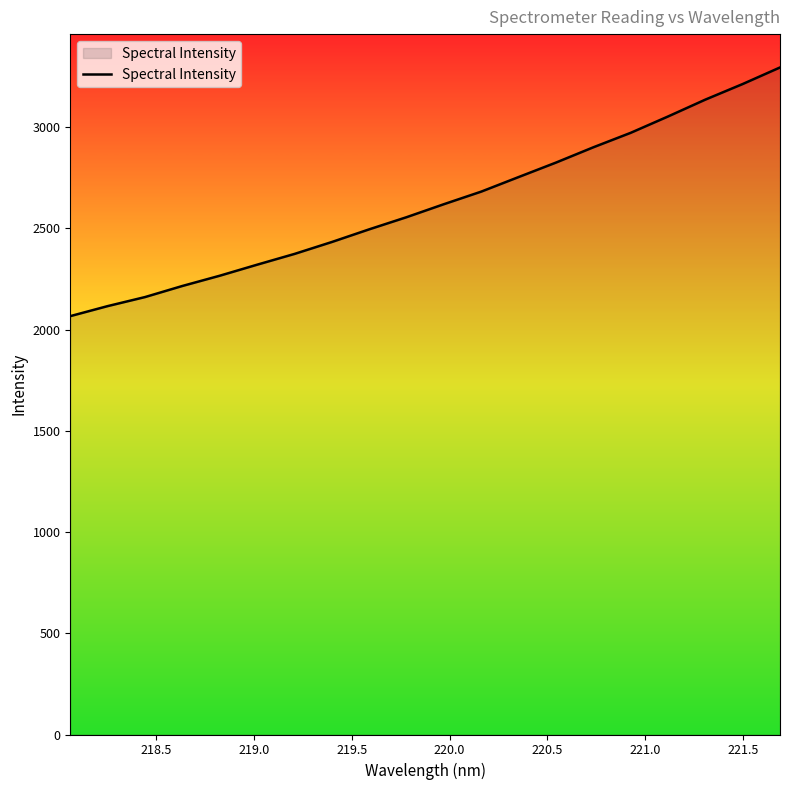

What is the difference between the second highest and second lowest values?

1097.0